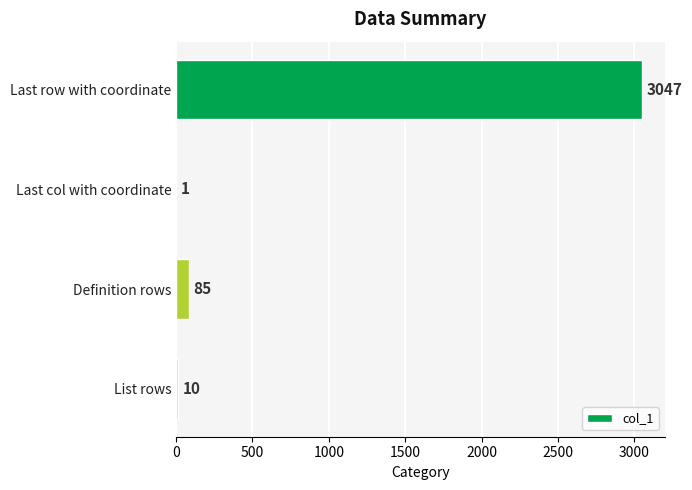

What is the sum of all values?

3143